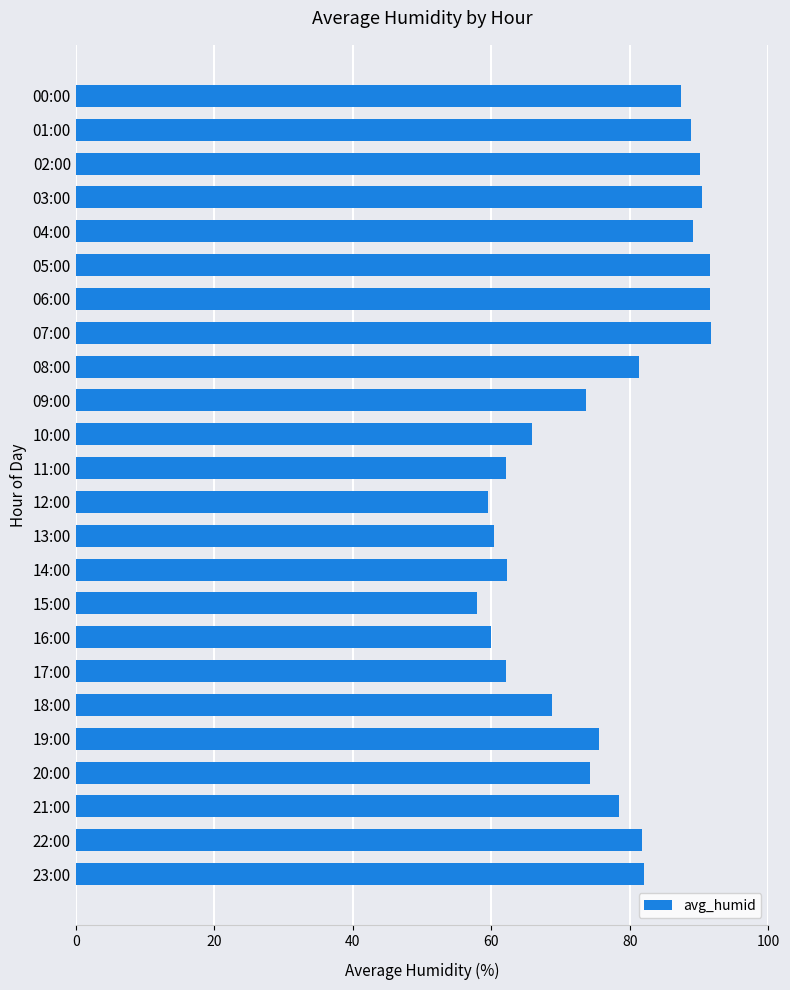

The chart shows a value of 90.5 at 03:00. True or false?

True